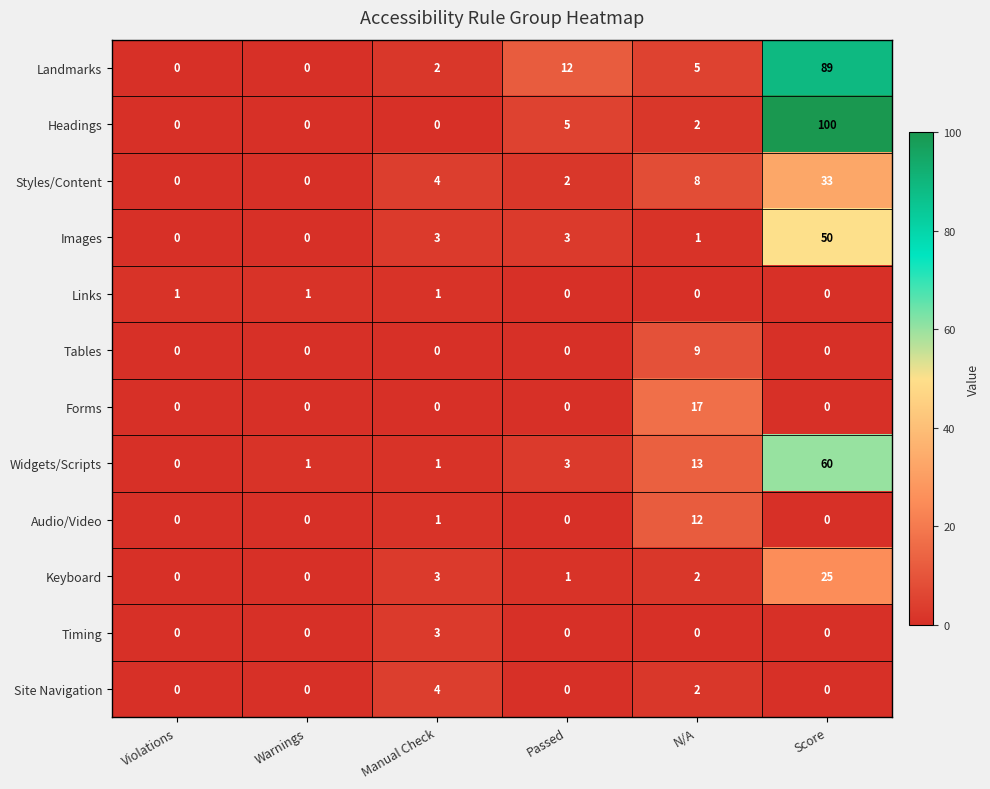

At how many categories does at least one series exceed 56?

1